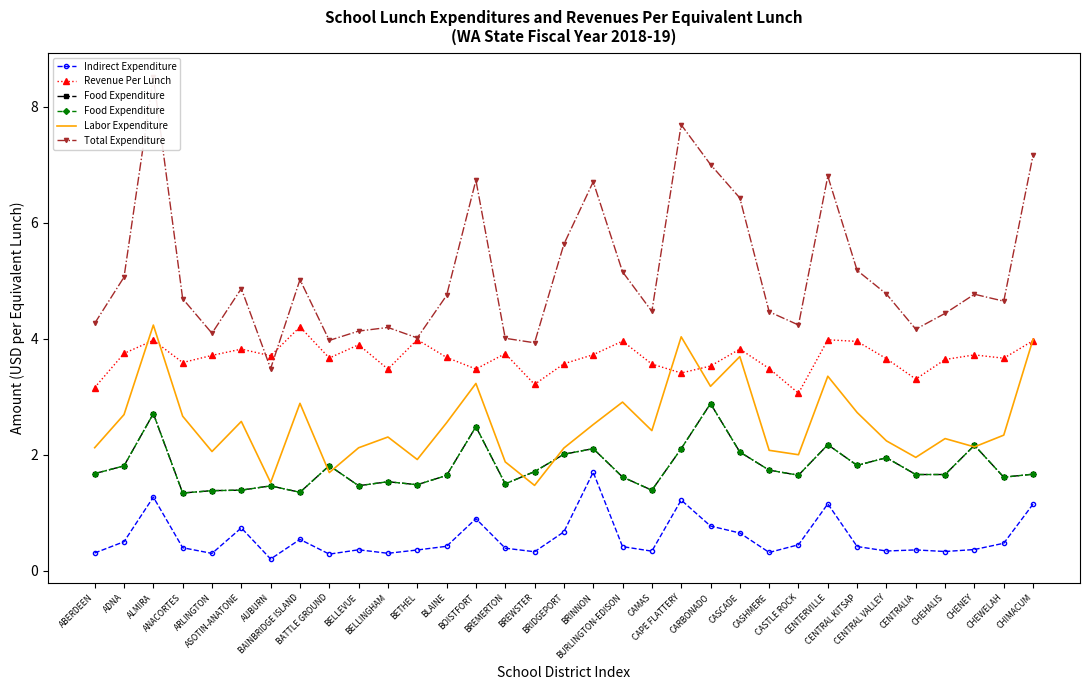

True or false: Indirect Expenditure has a value of 1.6 at BOISTFORT.

False